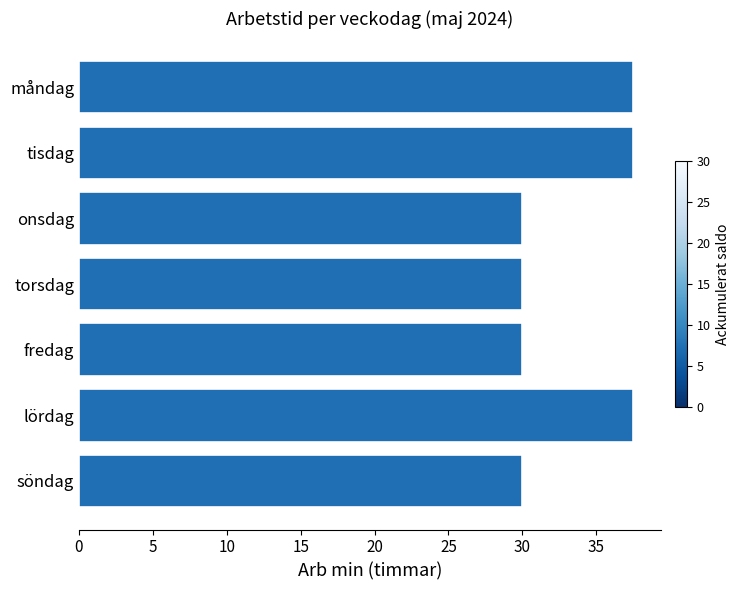

What is the smallest value displayed?

30.0